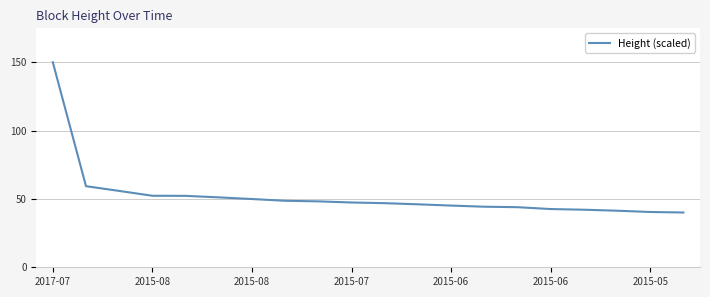

How many lines are shown in the chart?

1